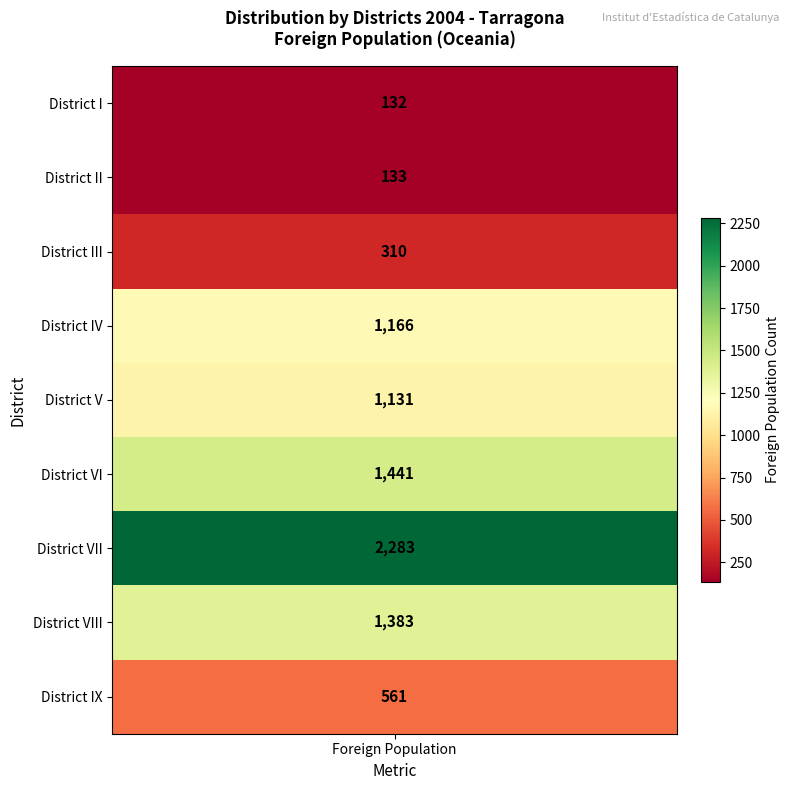

At which category does the chart reach its peak across all series?

District VII